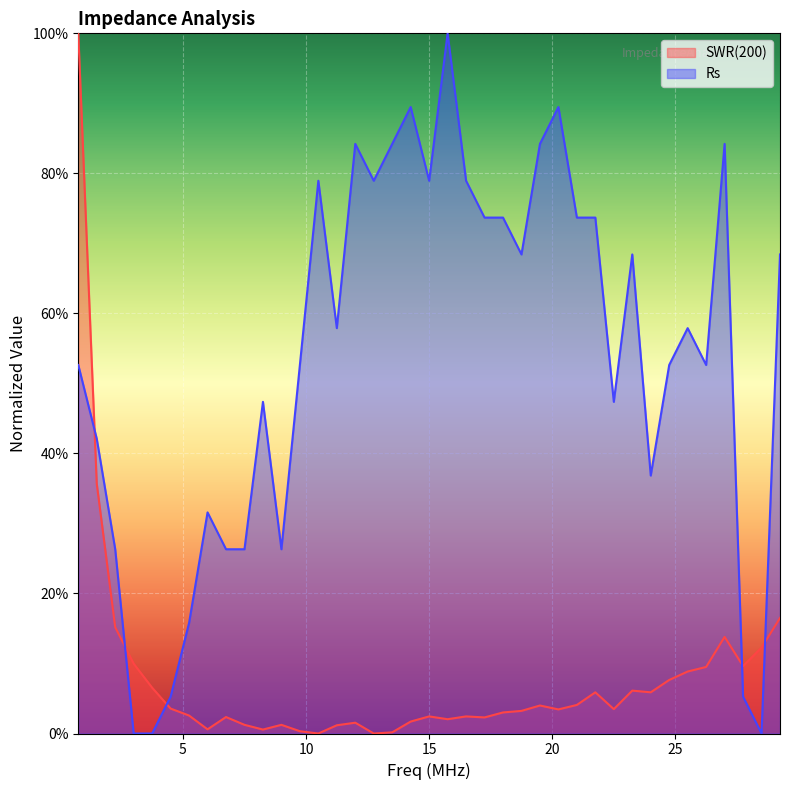

The Rs series shows 73.7 at 21.0. True or false?

True